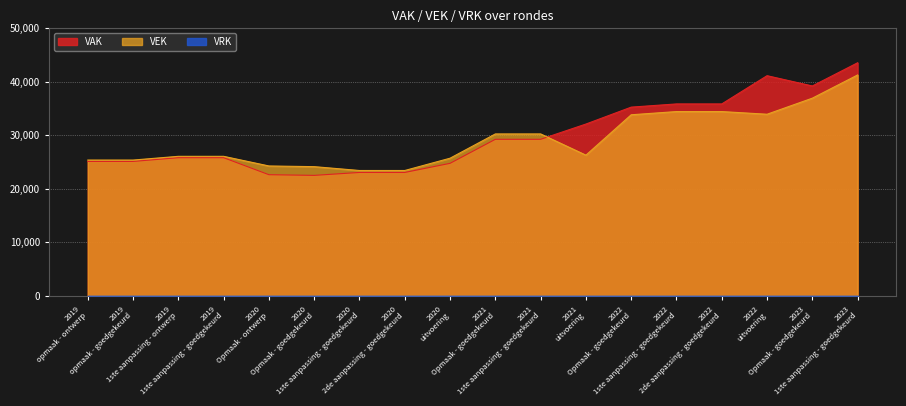

Is it true that VAK equals 35259 at 2022 Opmaak - goedgekeurd?

True